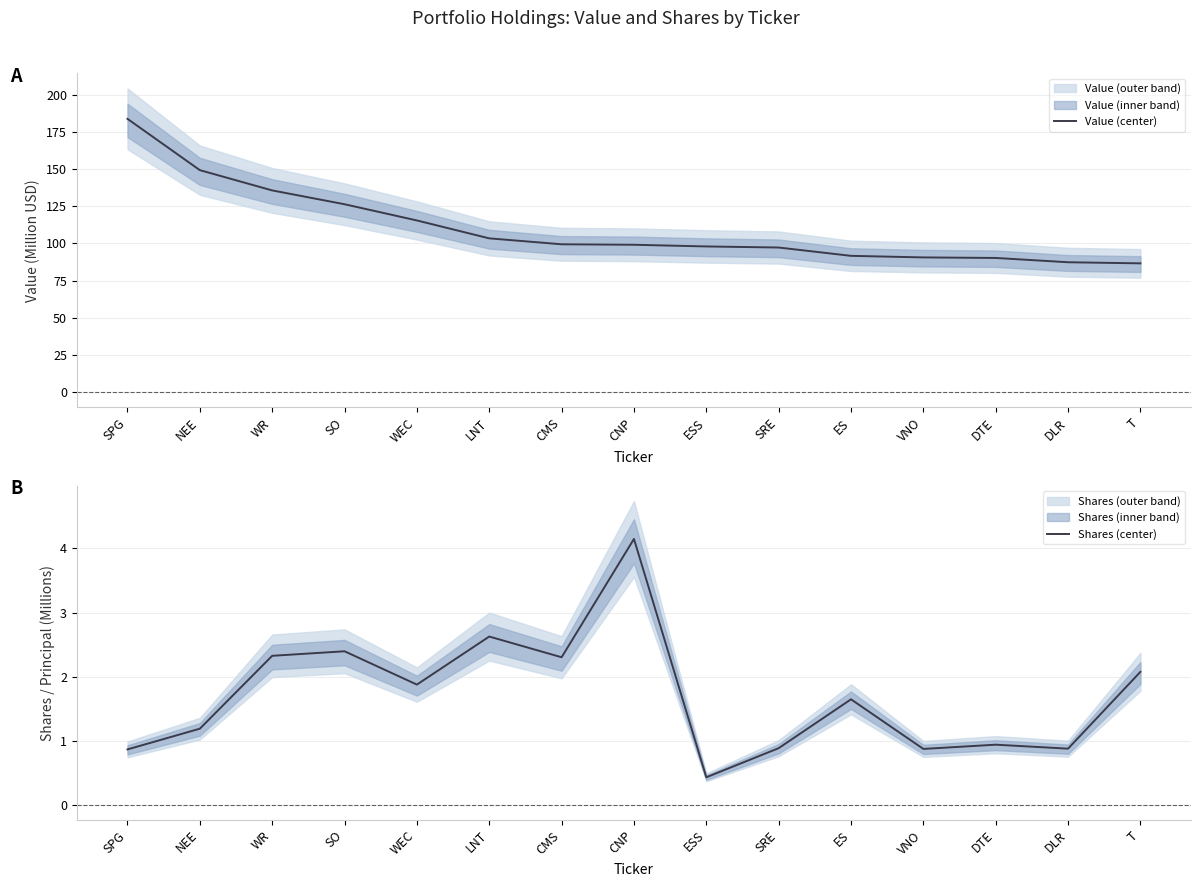

Reading right to left, transcribe all the data shown in this chart.

Value (center): 86.6	87.4	90.3	90.6	91.7	97.3	98.0	99.1	99.5	103.4	115.5	126.4	135.7	149.3	183.8
Shares (center): 2.1	0.9	0.9	0.9	1.6	0.9	0.4	4.1	2.3	2.6	1.9	2.4	2.3	1.2	0.9